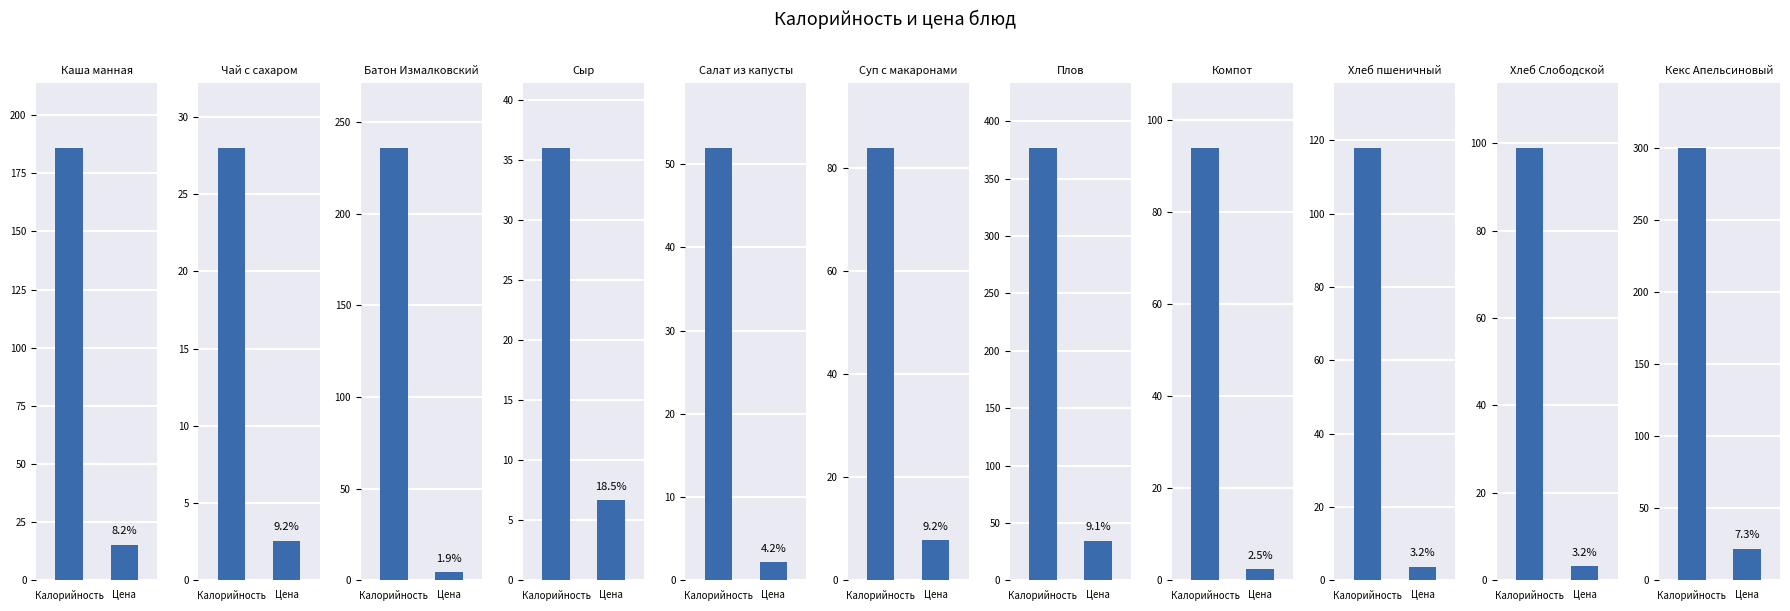

What is the minimum value for Калорийность?

28.0